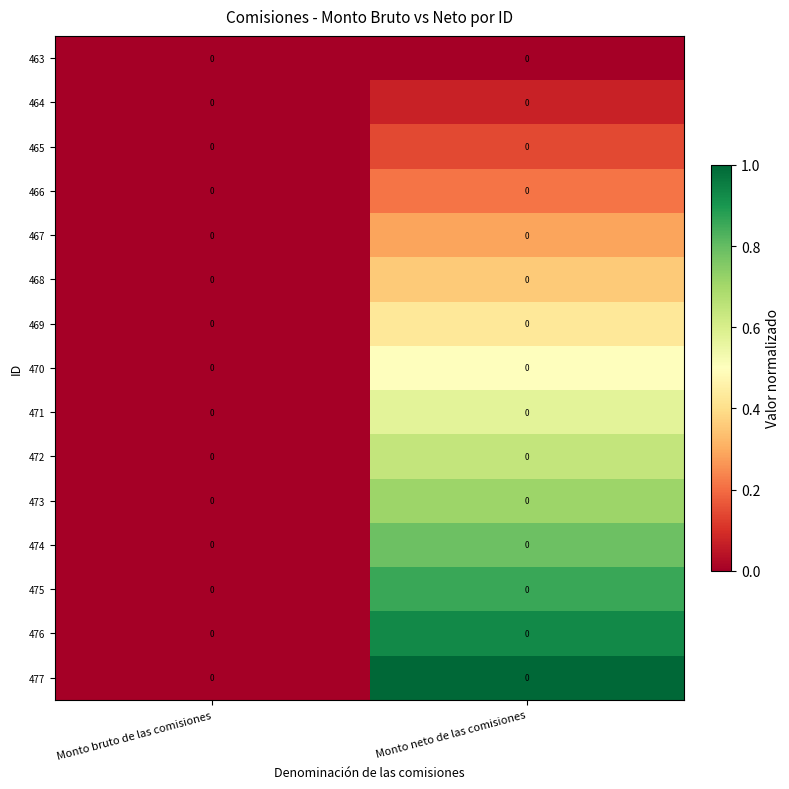

Is the value of 475 at Monto neto de las comisiones greater than the value of 463 at Monto bruto de las comisiones?

Yes